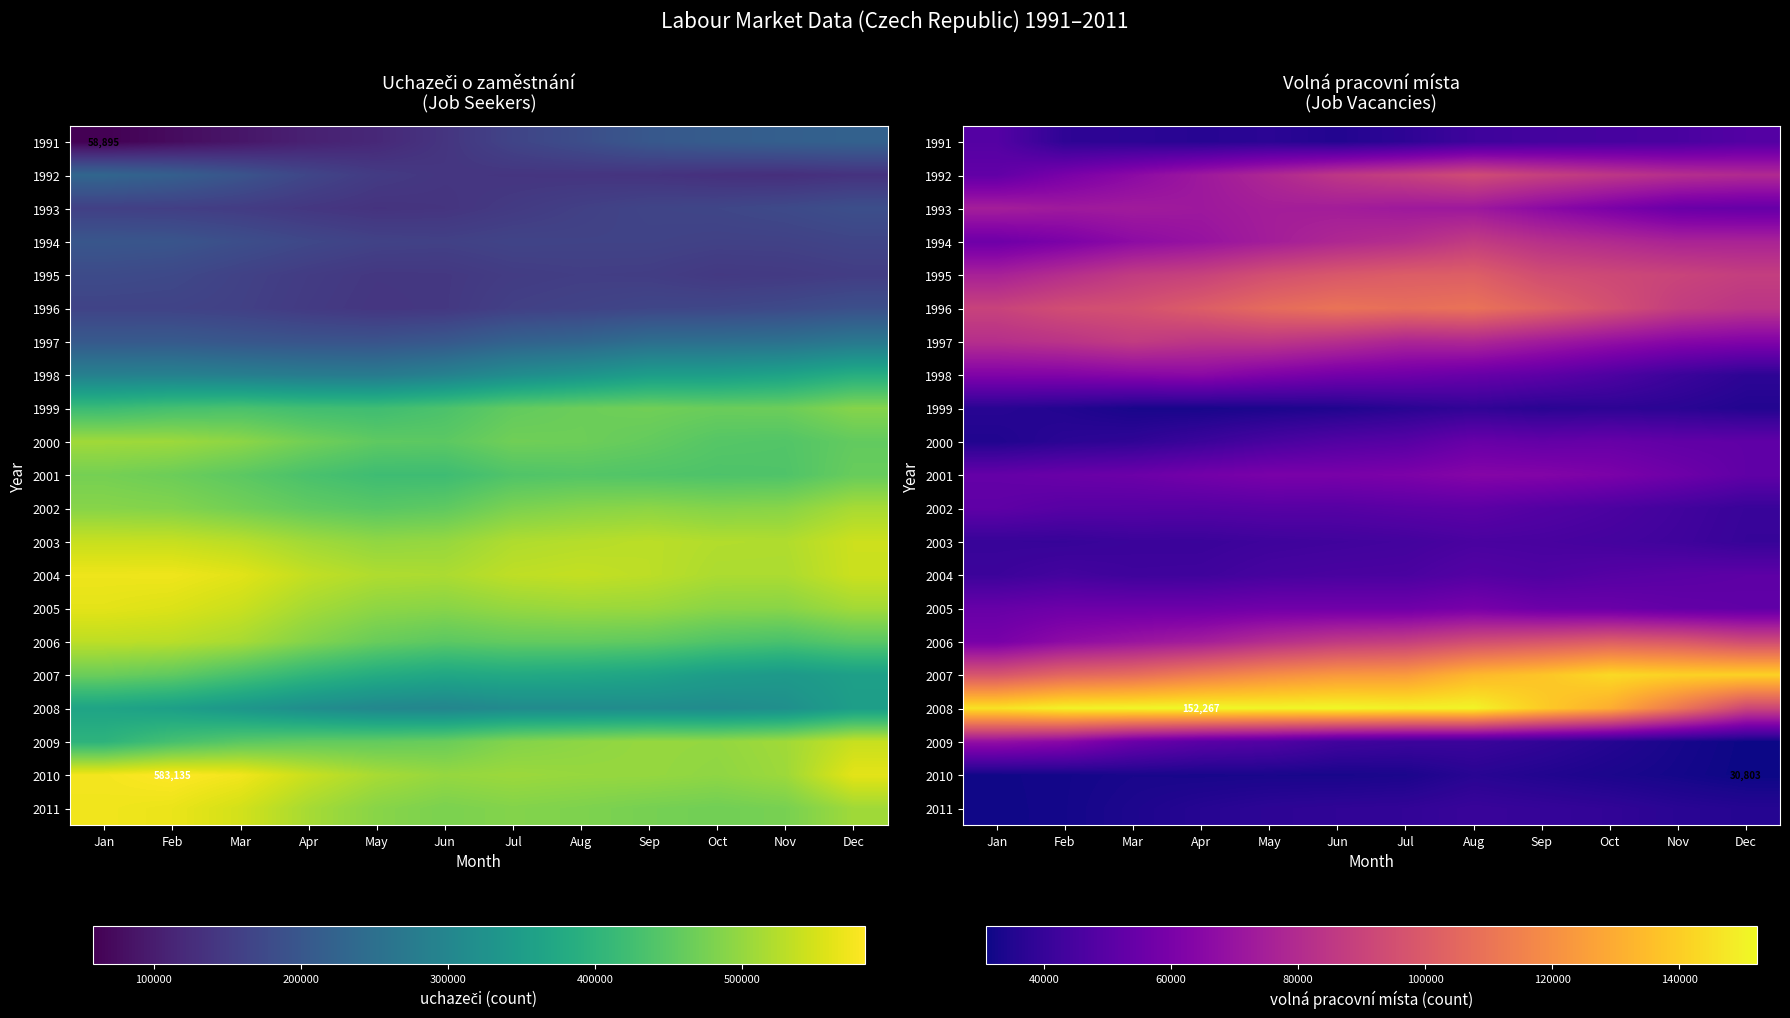

What is the sum of the 2005 values at Sep and Oct?

110931